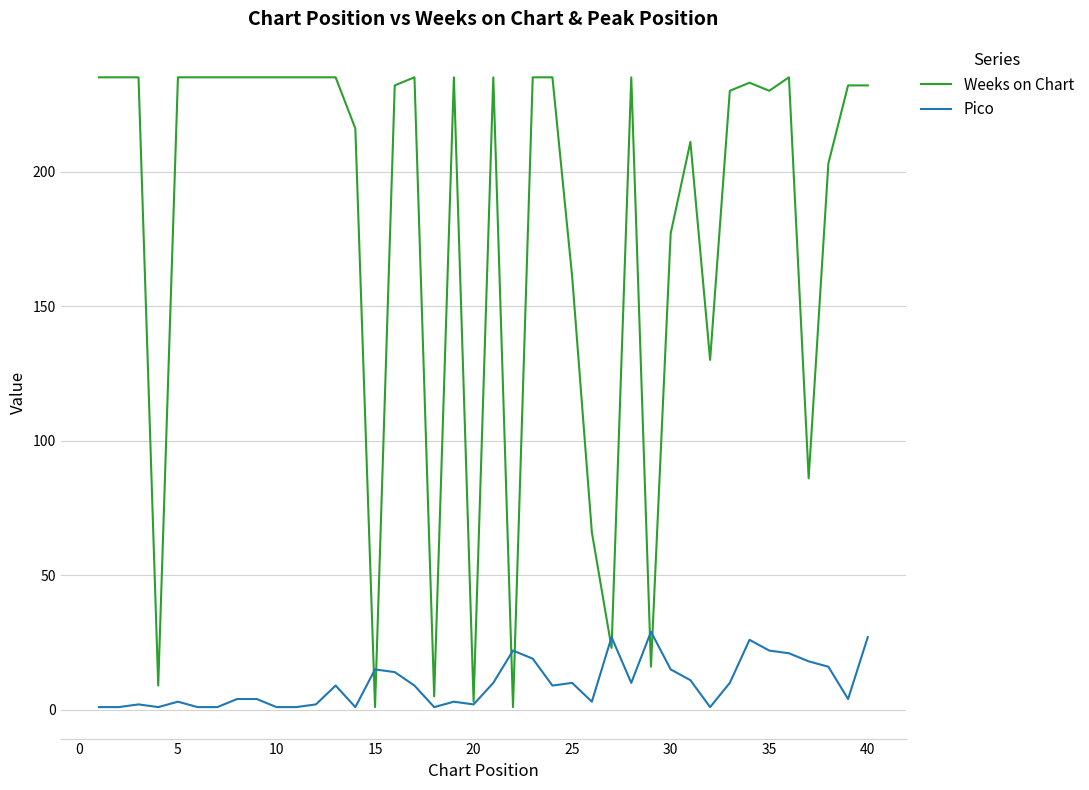

What is the highest value of the Weeks on Chart series?

235